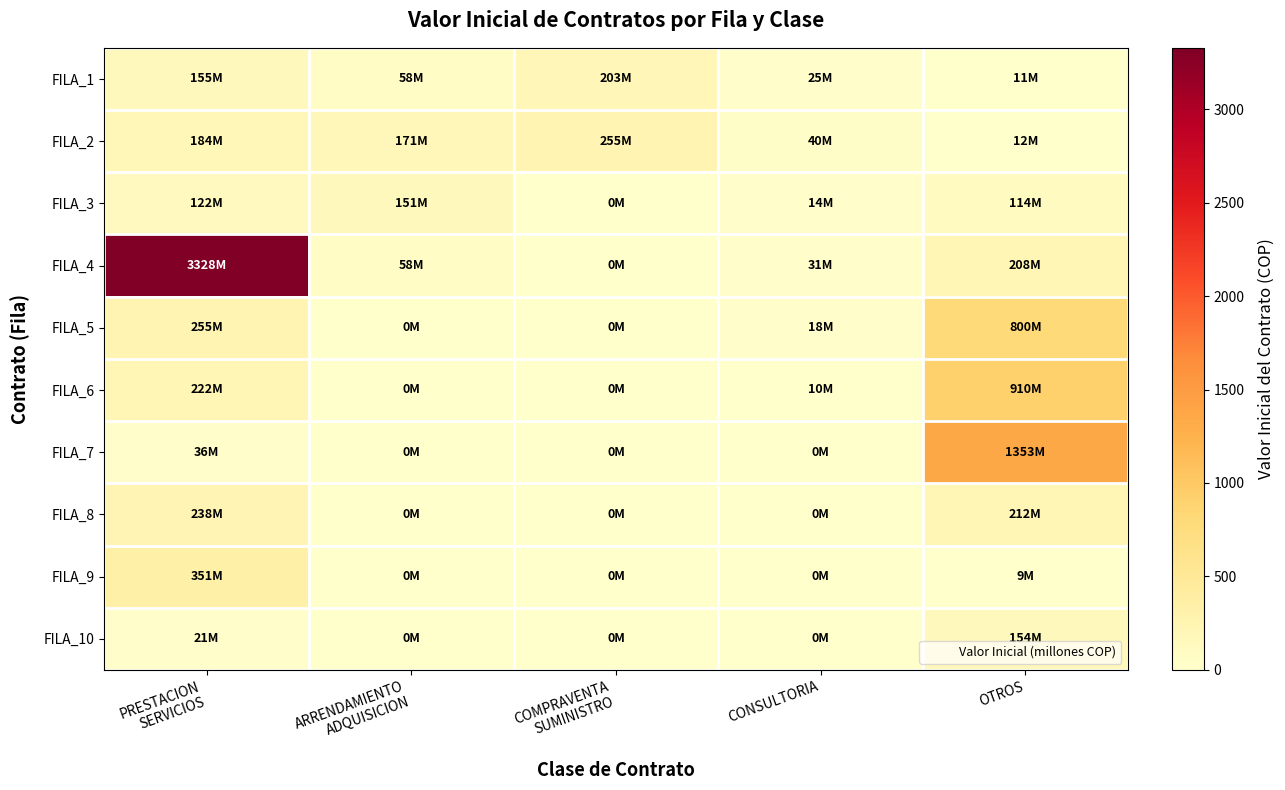

Reading left to right, transcribe all the data shown in this chart.

FILA_1: PRESTACION
SERVICIOS=155.1	ARRENDAMIENTO
ADQUISICION=58.2	COMPRAVENTA
SUMINISTRO=203.4	CONSULTORIA=25.0	OTROS=10.9
FILA_2: PRESTACION
SERVICIOS=183.7	ARRENDAMIENTO
ADQUISICION=170.8	COMPRAVENTA
SUMINISTRO=254.5	CONSULTORIA=40.0	OTROS=12.4
FILA_3: PRESTACION
SERVICIOS=122.1	ARRENDAMIENTO
ADQUISICION=150.7	COMPRAVENTA
SUMINISTRO=0.0	CONSULTORIA=14.5	OTROS=114.4
FILA_4: PRESTACION
SERVICIOS=3327.6	ARRENDAMIENTO
ADQUISICION=58.1	COMPRAVENTA
SUMINISTRO=0.0	CONSULTORIA=31.0	OTROS=208.2
FILA_5: PRESTACION
SERVICIOS=254.5	ARRENDAMIENTO
ADQUISICION=0.0	COMPRAVENTA
SUMINISTRO=0.0	CONSULTORIA=17.9	OTROS=800.4
FILA_6: PRESTACION
SERVICIOS=221.7	ARRENDAMIENTO
ADQUISICION=0.0	COMPRAVENTA
SUMINISTRO=0.0	CONSULTORIA=10.0	OTROS=910.1
FILA_7: PRESTACION
SERVICIOS=35.8	ARRENDAMIENTO
ADQUISICION=0.0	COMPRAVENTA
SUMINISTRO=0.0	CONSULTORIA=0.0	OTROS=1353.3
FILA_8: PRESTACION
SERVICIOS=238.0	ARRENDAMIENTO
ADQUISICION=0.0	COMPRAVENTA
SUMINISTRO=0.0	CONSULTORIA=0.0	OTROS=212.1
FILA_9: PRESTACION
SERVICIOS=350.7	ARRENDAMIENTO
ADQUISICION=0.0	COMPRAVENTA
SUMINISTRO=0.0	CONSULTORIA=0.0	OTROS=8.8
FILA_10: PRESTACION
SERVICIOS=20.6	ARRENDAMIENTO
ADQUISICION=0.0	COMPRAVENTA
SUMINISTRO=0.0	CONSULTORIA=0.0	OTROS=154.0